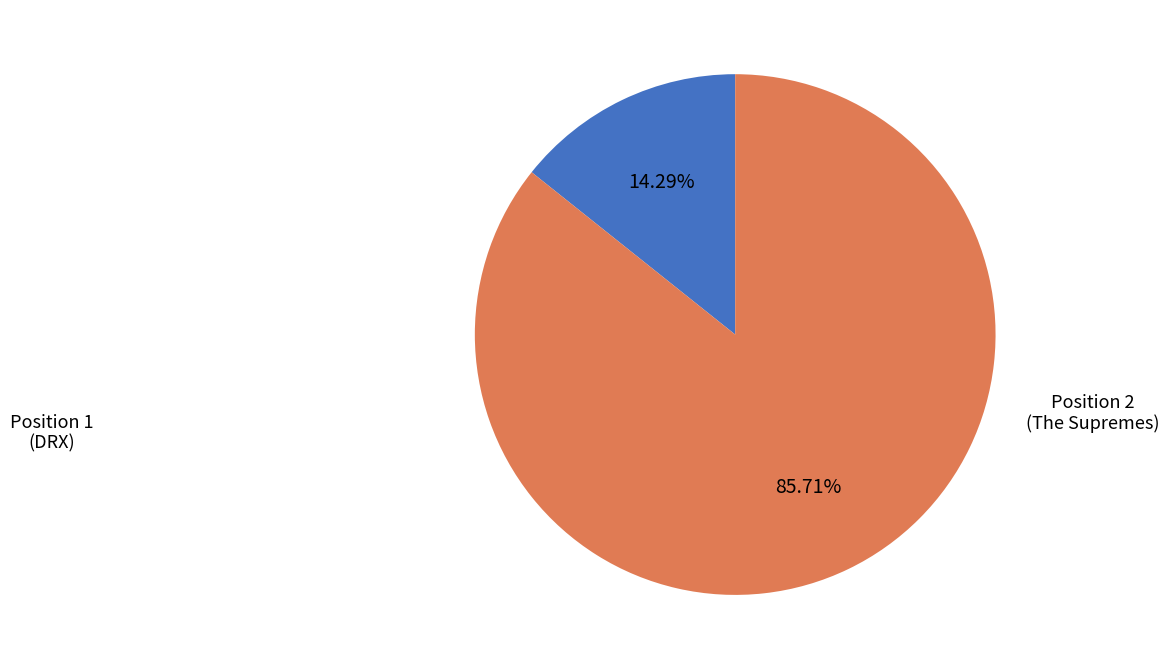

Does any single category account for the majority?

Yes